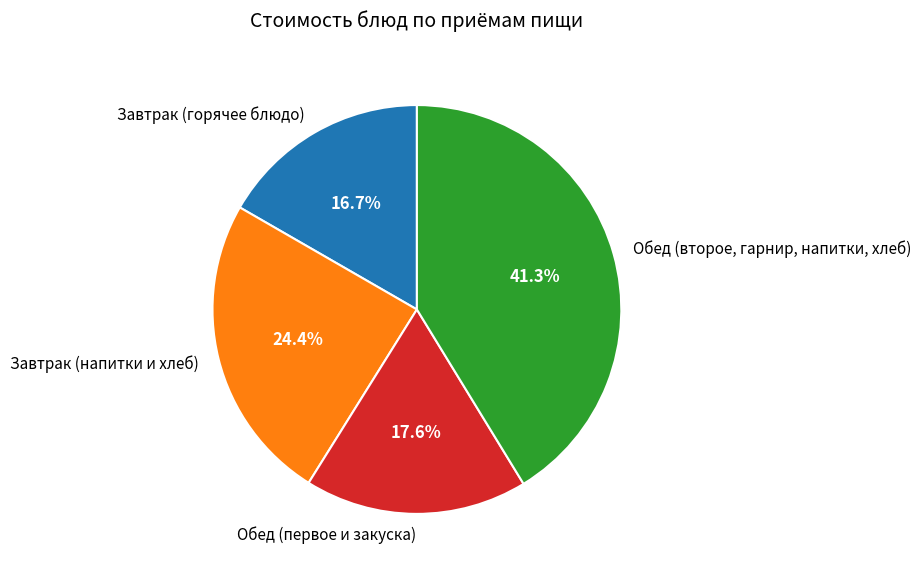

What is the largest slice in the pie chart?

Обед (второе, гарнир, напитки, хлеб)